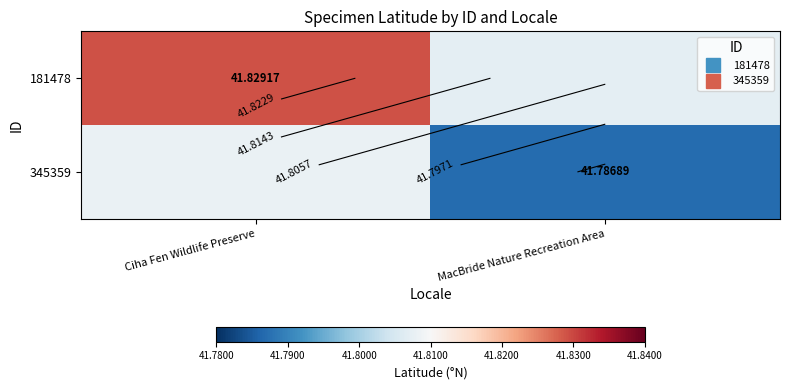

What is the total value across all series at Ciha Fen Wildlife Preserve?

83.6